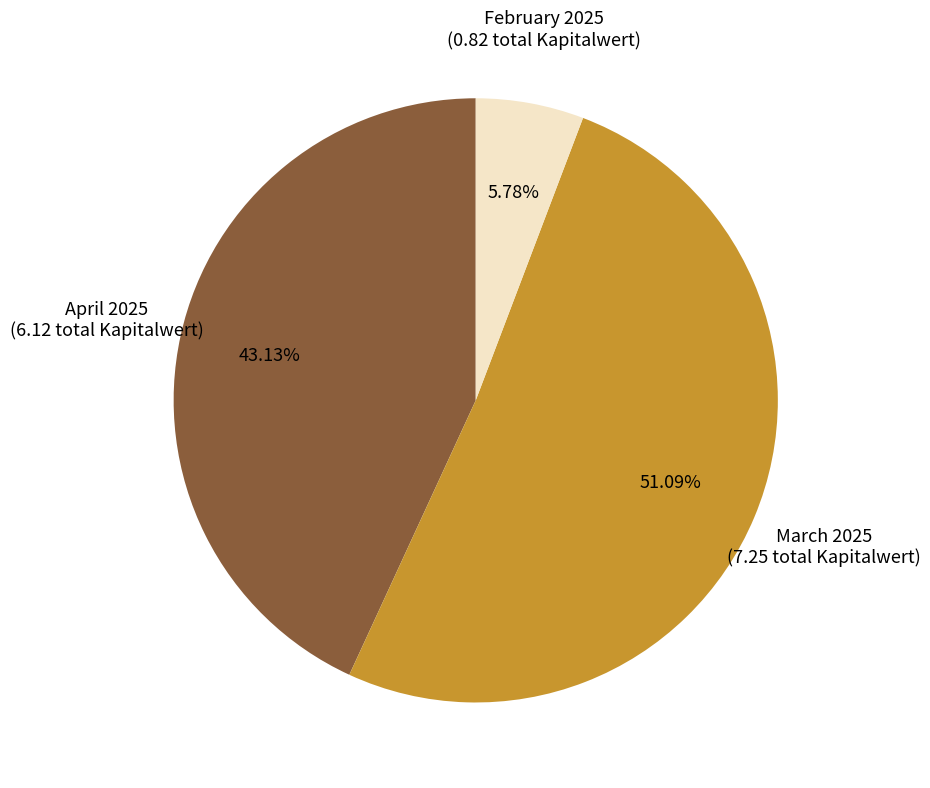

Approximately how many times larger is the value at March 2025 compared to April 2025?

1.2